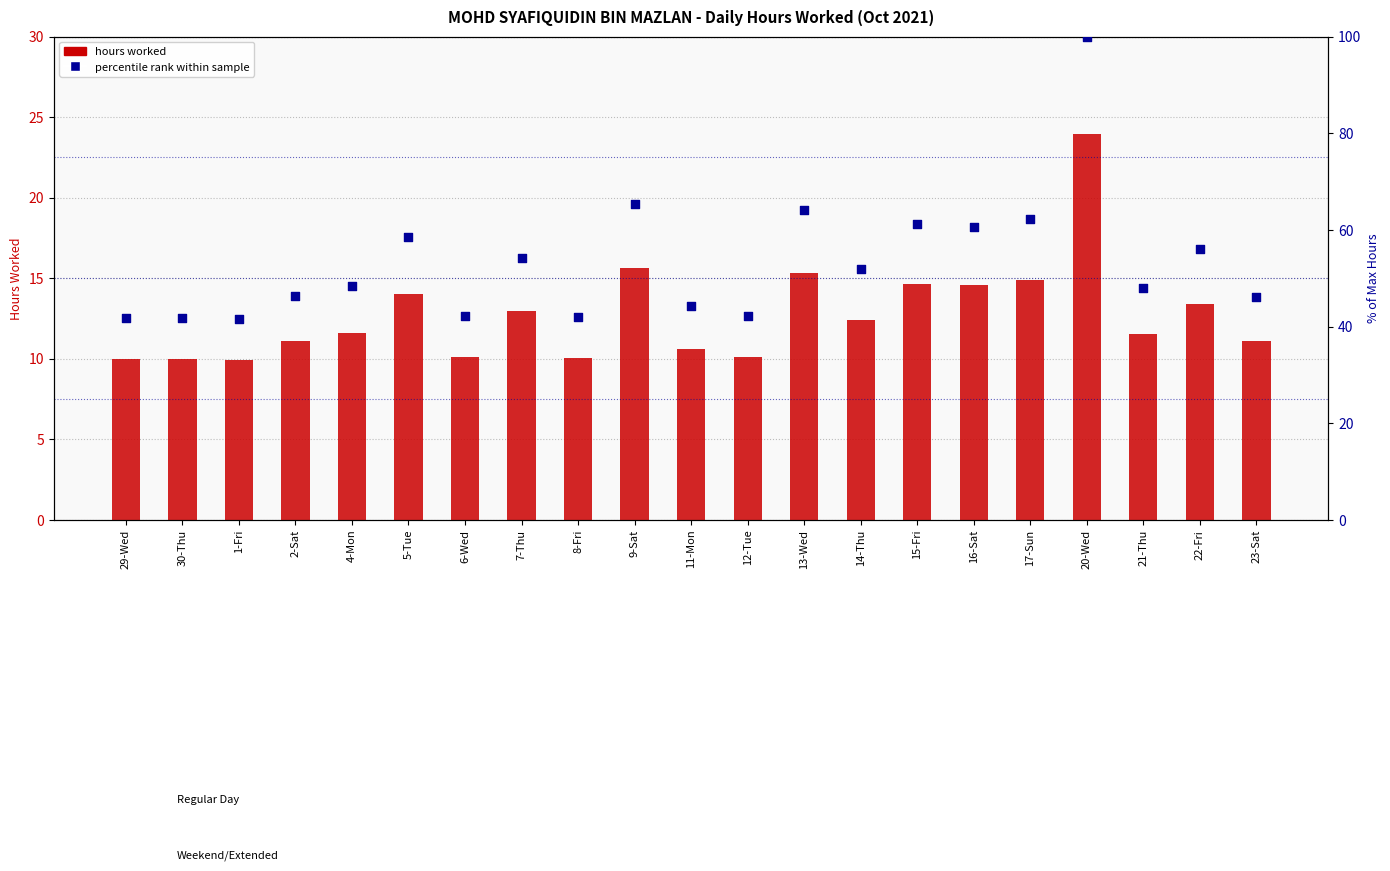

Which series has the largest total across all categories?

percentile rank within sample